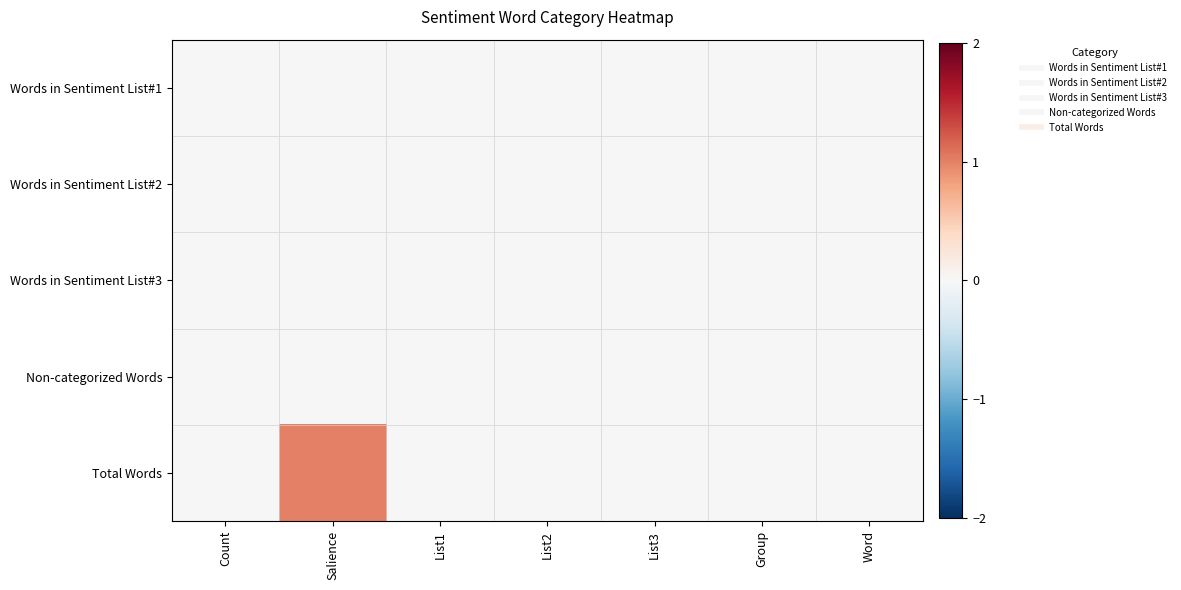

Which has a higher value, Salience or List2?

Salience